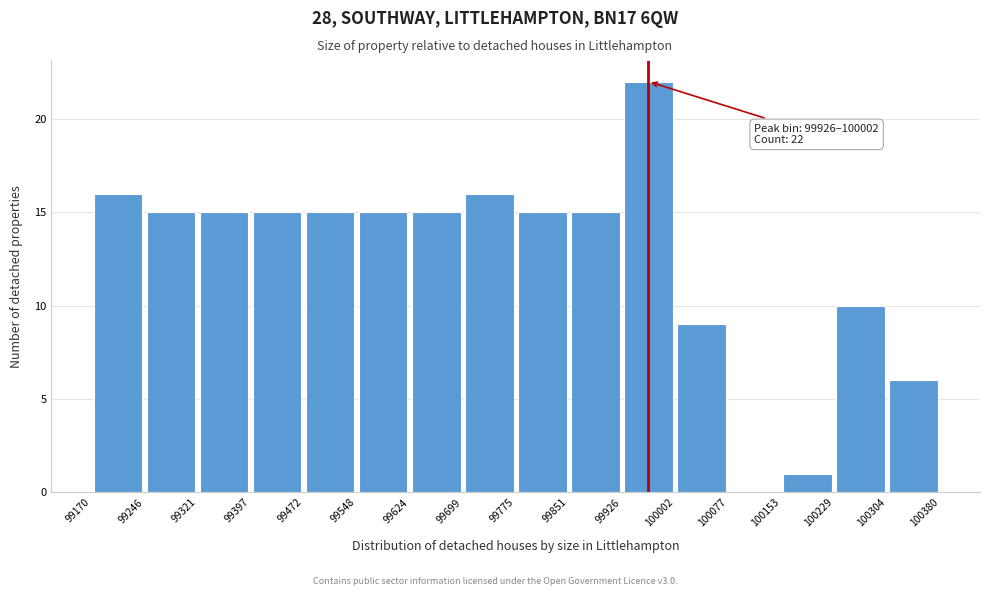

Which range on the x-axis has the tallest bar?

99926 to 100002